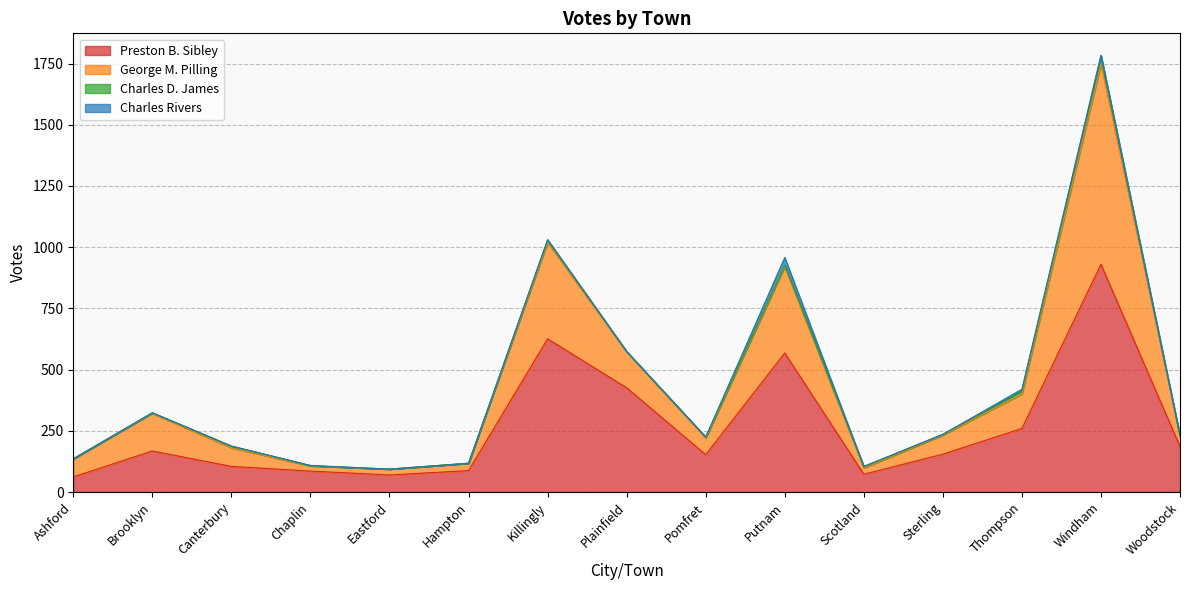

Which category has the lowest value in the Preston B. Sibley series?

Ashford